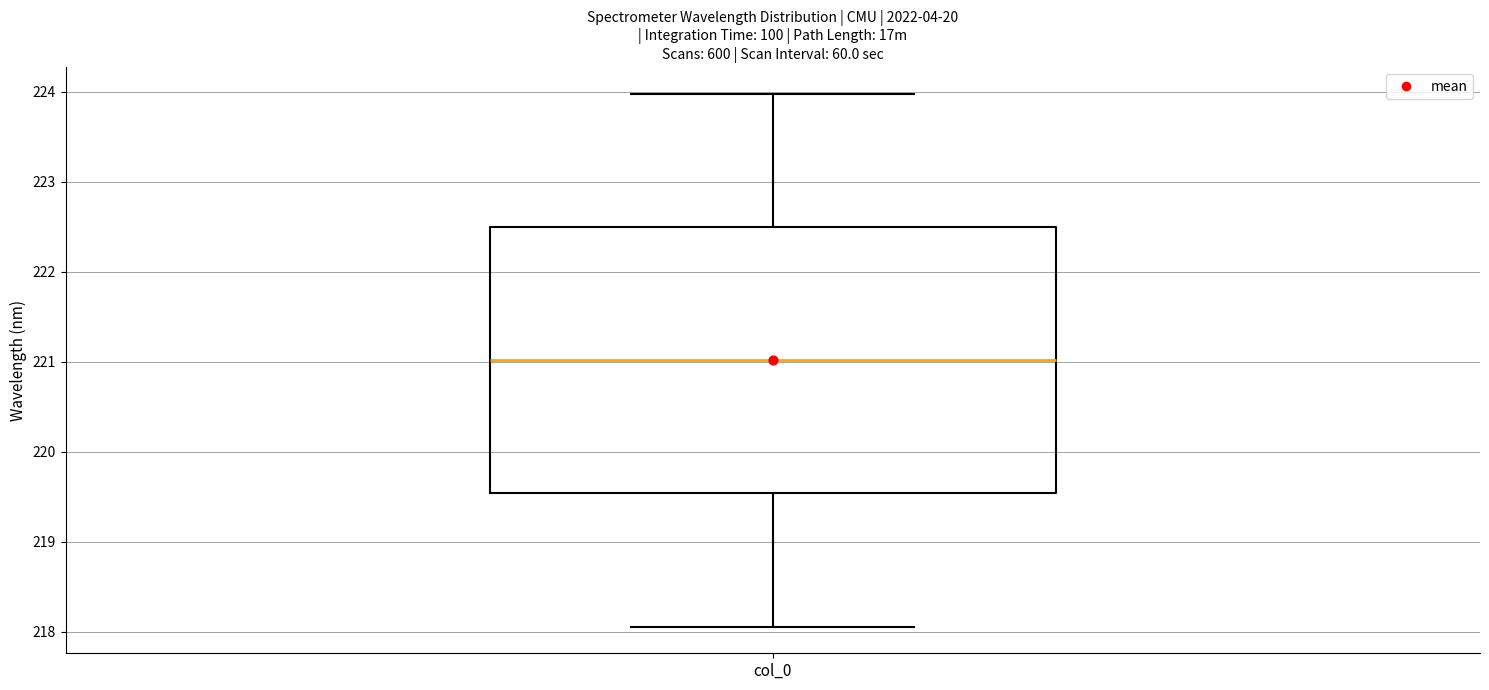

Transcribe this box plot: give where the median line is, the range the box spans, and where the two whiskers end, as read against the y-axis. The values are not printed on the chart, so give them approximately, as read against the axis.

median 221.0, box 219.5 to 222.5, whiskers 218.1 to 224.0